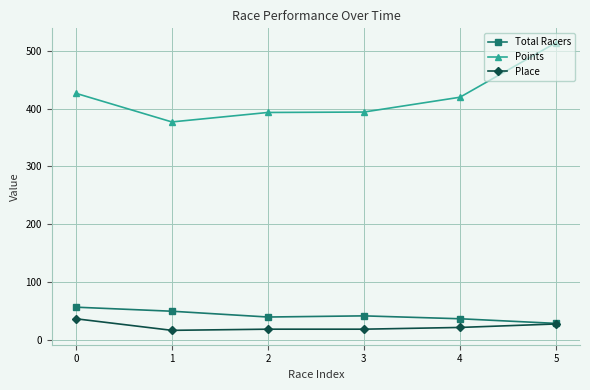

What is the spread (max minus min) of values at 2?

374.2